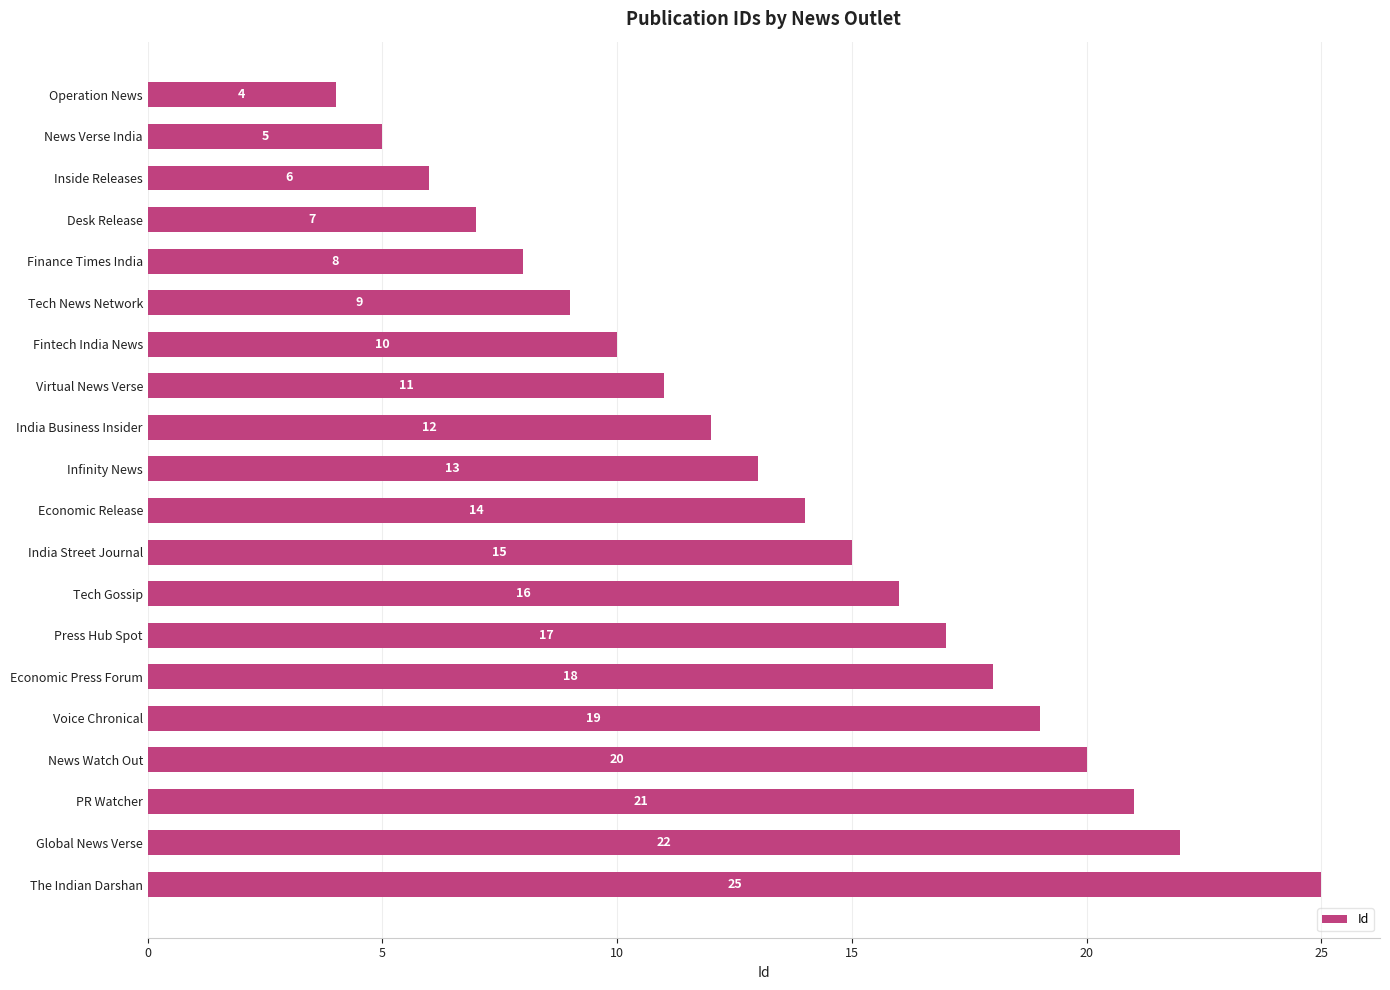

List the labels in order of value, largest first.

The Indian Darshan, Global News Verse, PR Watcher, News Watch Out, Voice Chronical, Economic Press Forum, Press Hub Spot, Tech Gossip, India Street Journal, Economic Release, Infinity News, India Business Insider, Virtual News Verse, Fintech India News, Tech News Network, Finance Times India, Desk Release, Inside Releases, News Verse India, Operation News